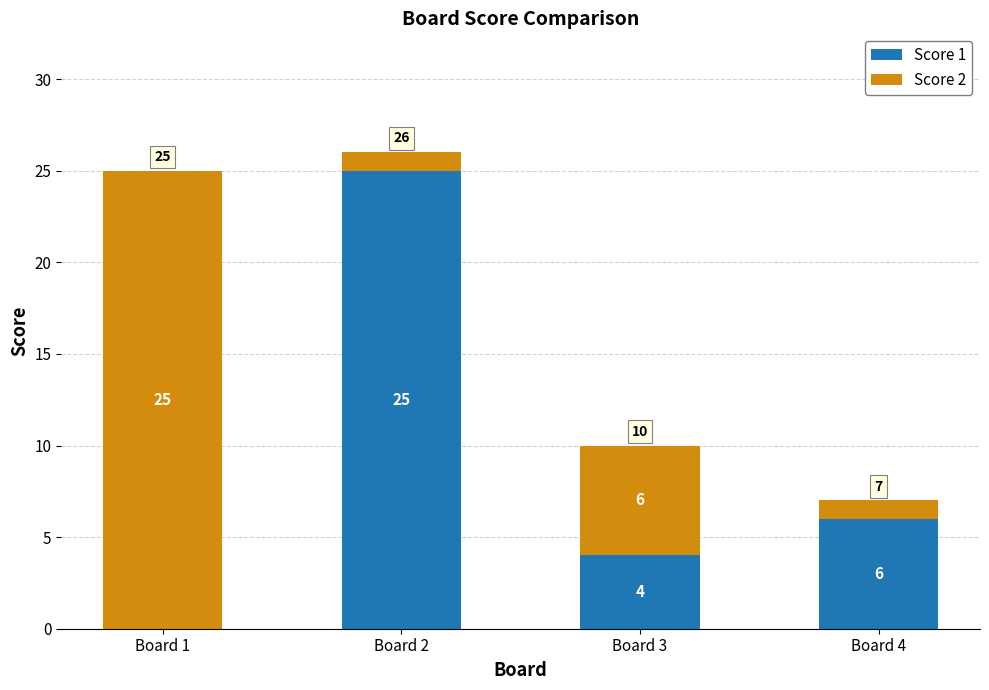

At which label is Score 1 closest to 12?

Board 4